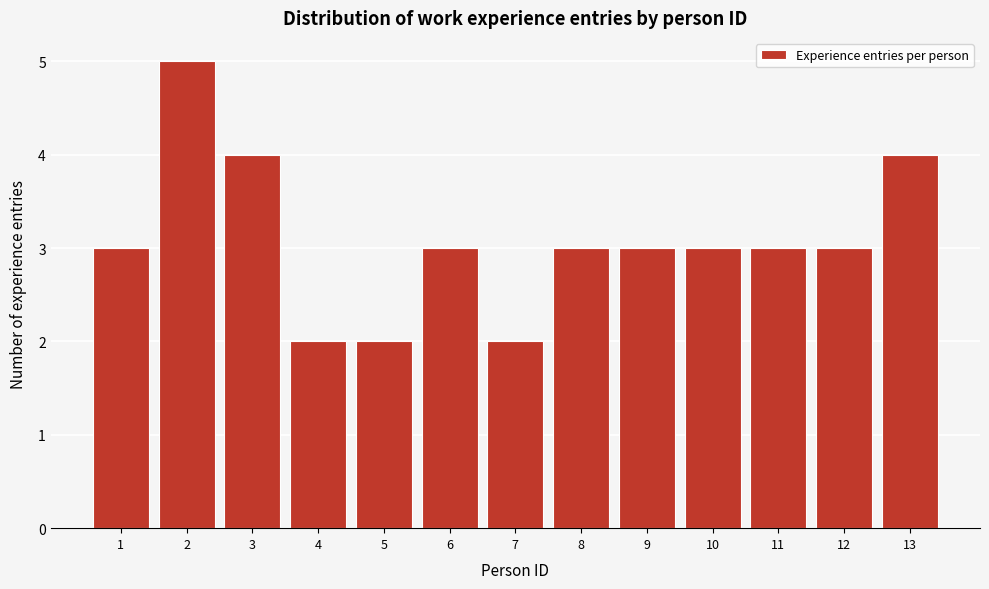

Reading left to right, what are all the values shown in this chart?

1=3	2=5	3=4	4=2	5=2	6=3	7=2	8=3	9=3	10=3	11=3	12=3	13=4